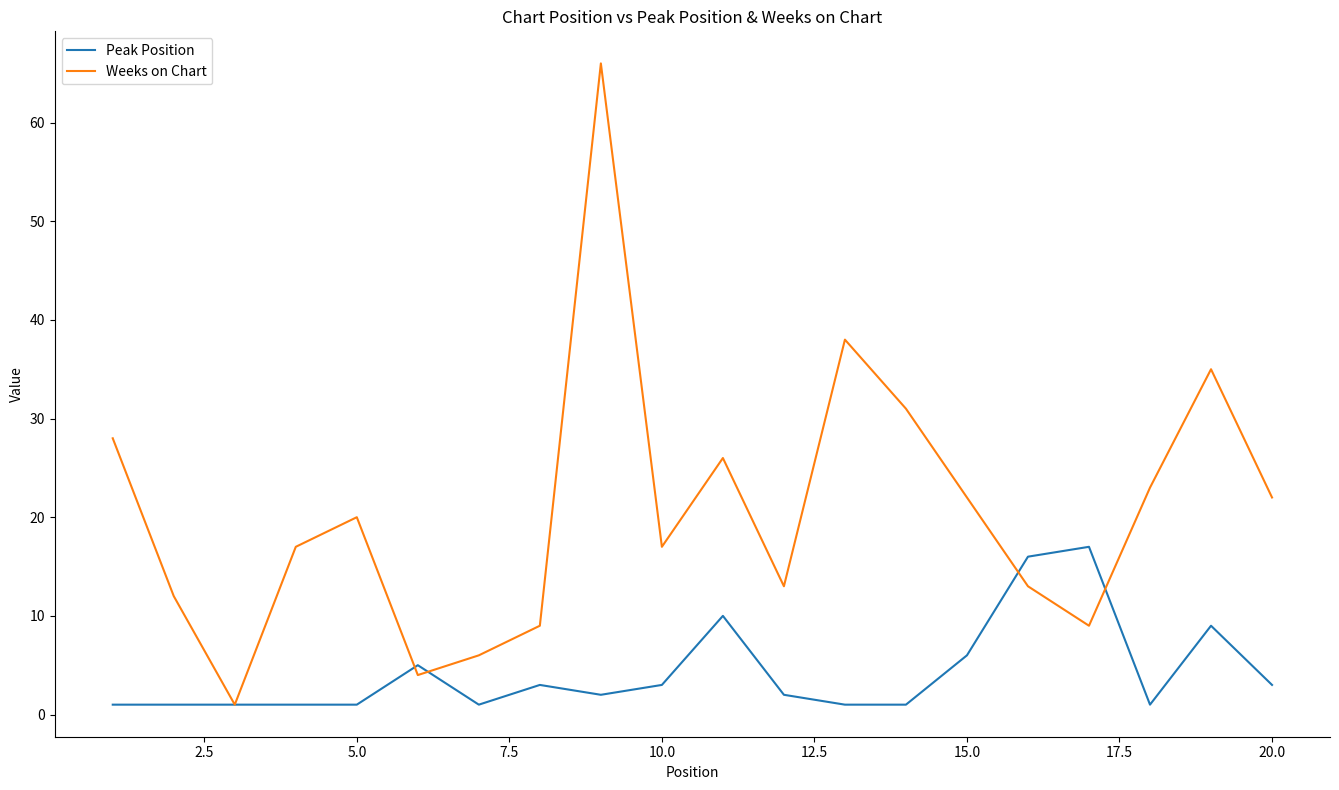

Which series has the largest range (max minus min)?

Weeks on Chart